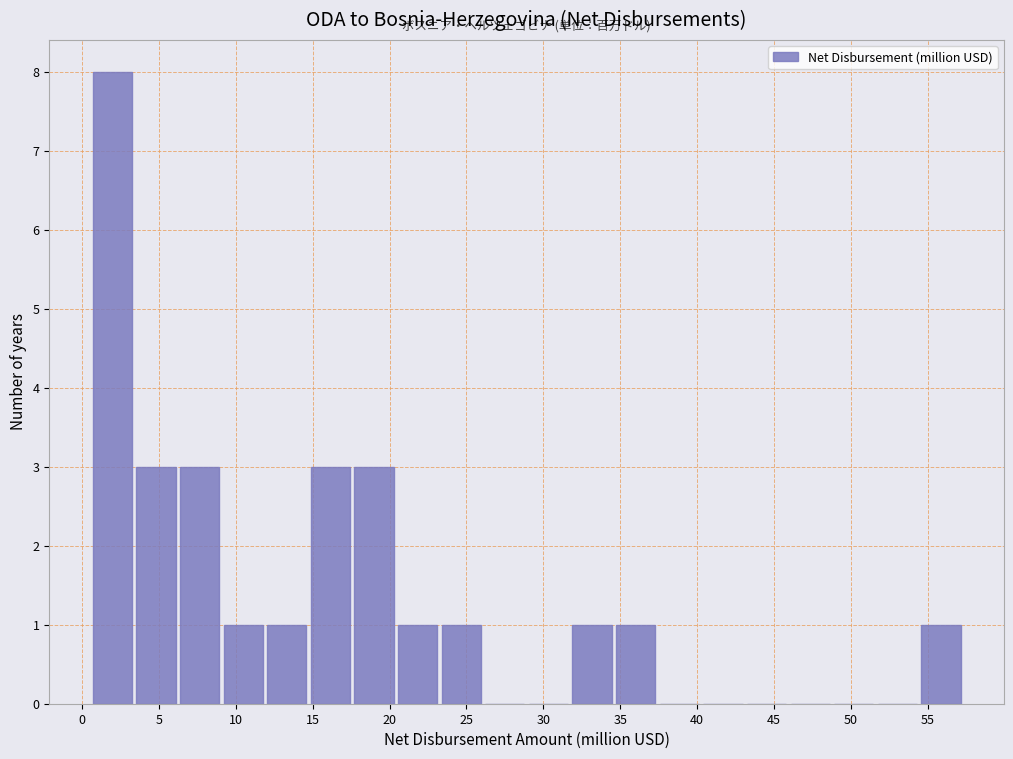

Over which range of the x-axis is the bar tallest?

0.5 to 3.5